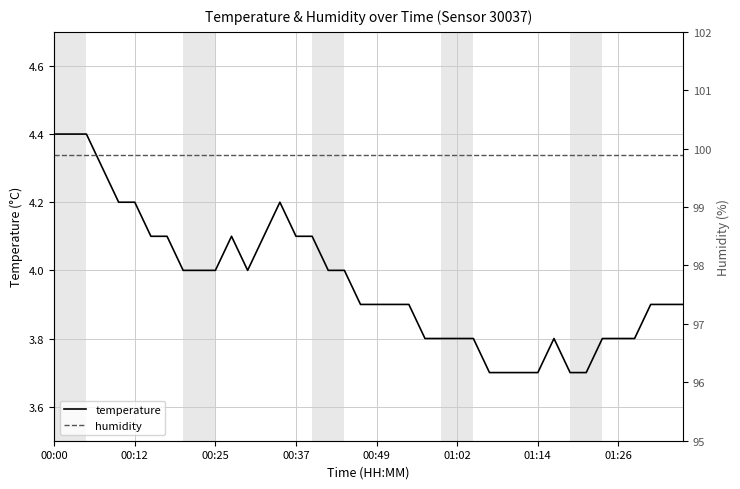

Is it true that humidity equals 99.9 at 32?

True